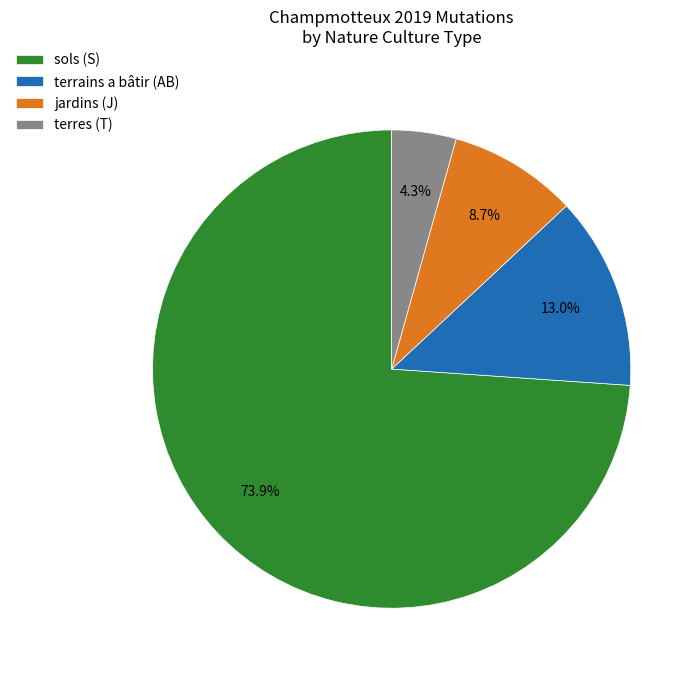

Which slice is the largest?

sols (S)